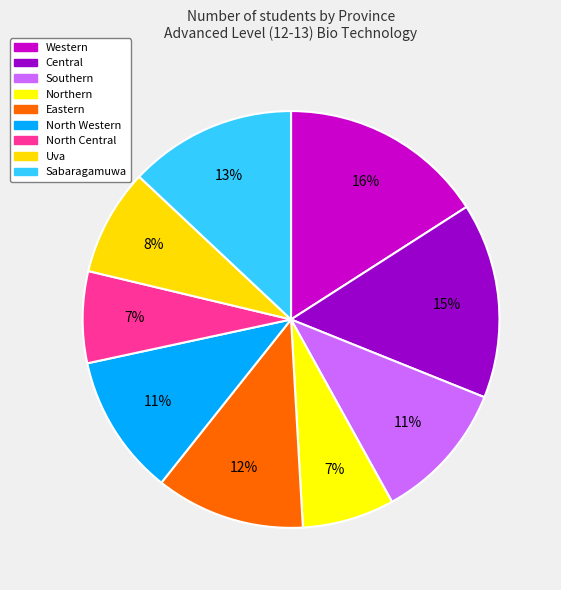

What is the ratio of the value at Central to the value at Eastern?

1.3